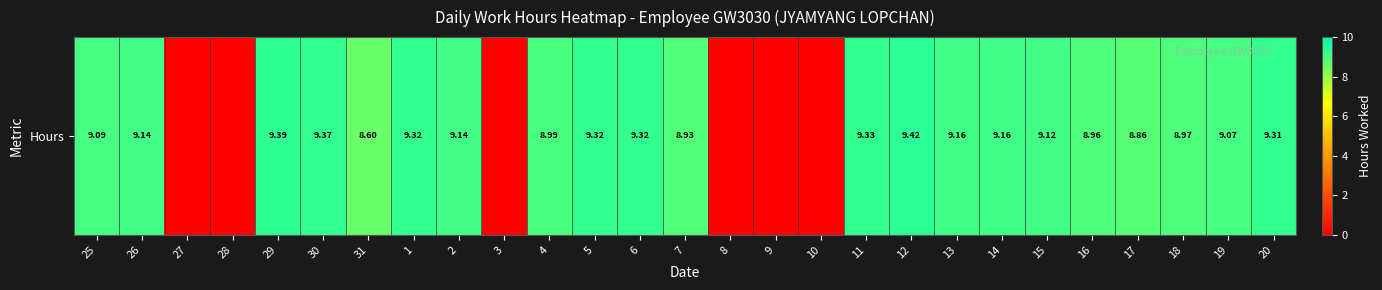

Count the number of categories in the chart.

27